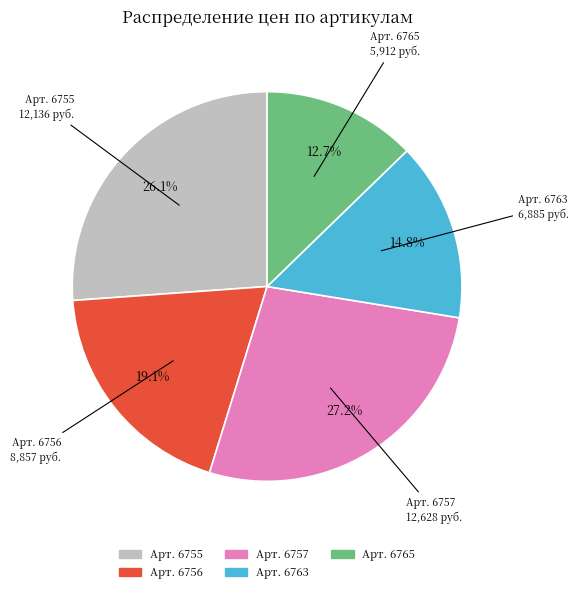

Is there a majority slice in this chart?

No